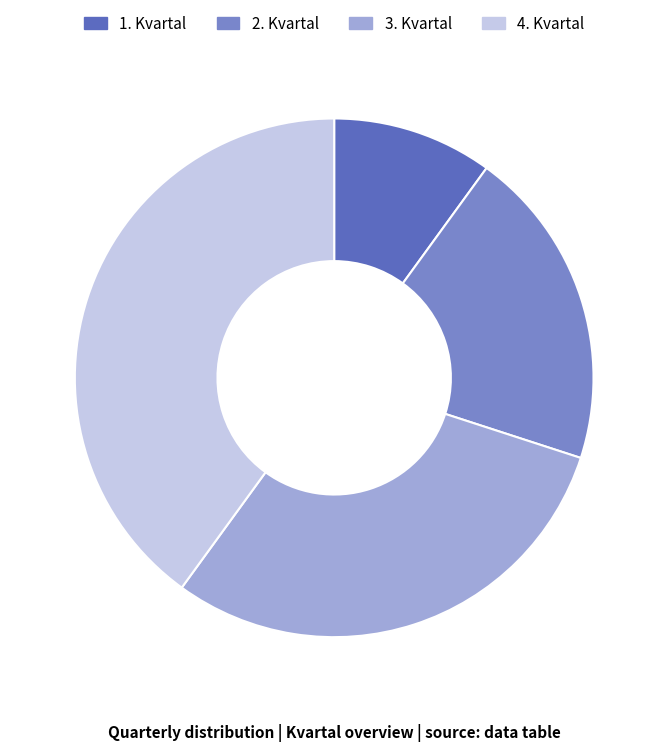

Between 2. Kvartal and 1. Kvartal, which is larger?

2. Kvartal